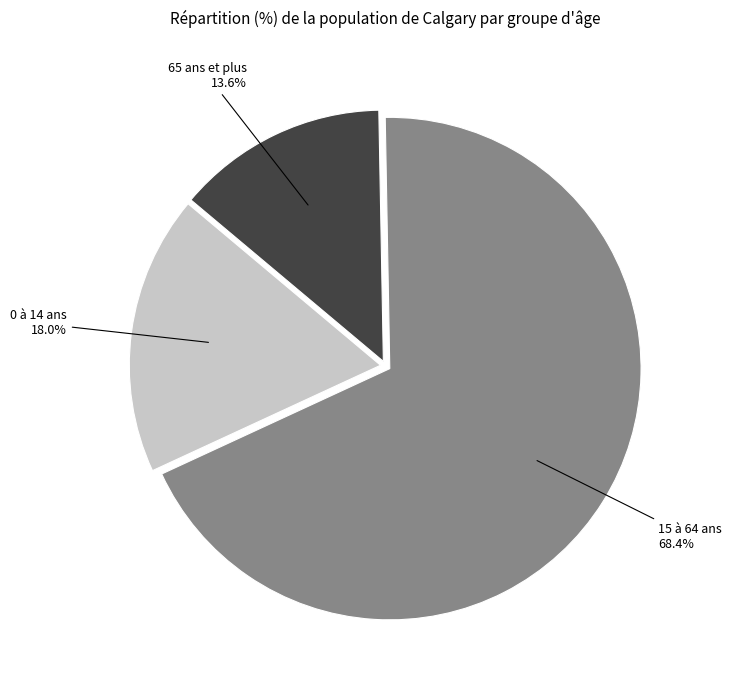

To the nearest percent, what is the average slice percentage?

33%